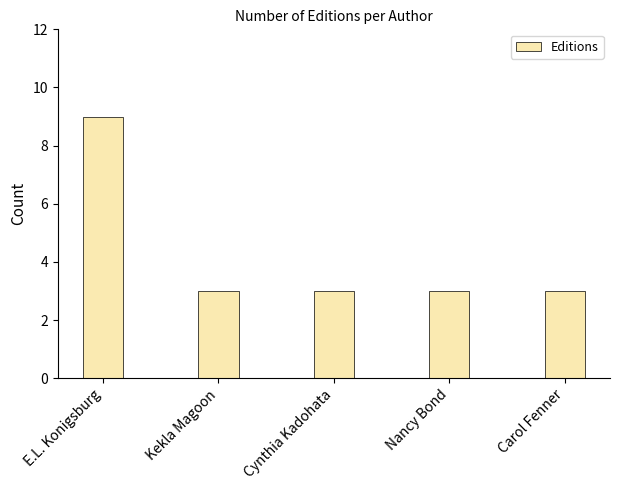

Reading left to right, list all the values displayed in this chart.

E.L. Konigsburg=9	Kekla Magoon=3	Cynthia Kadohata=3	Nancy Bond=3	Carol Fenner=3